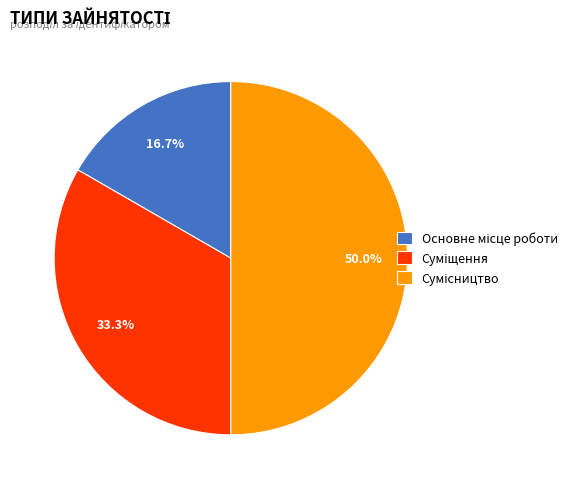

Rank the categories by value from lowest to highest.

Основне місце роботи, Суміщення, Сумісництво